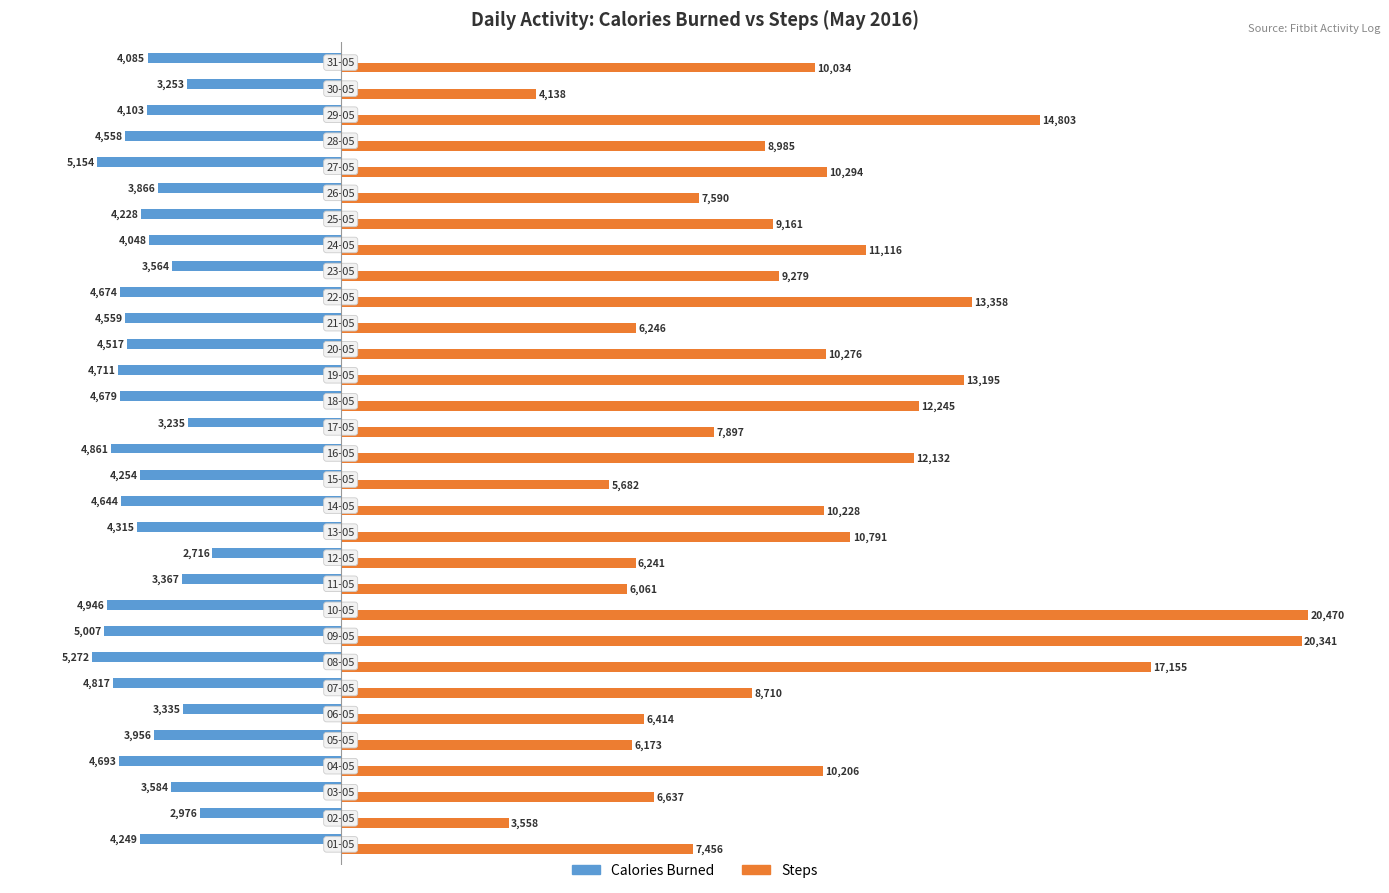

What is the difference between the maximum and minimum values in the Steps series?

16912